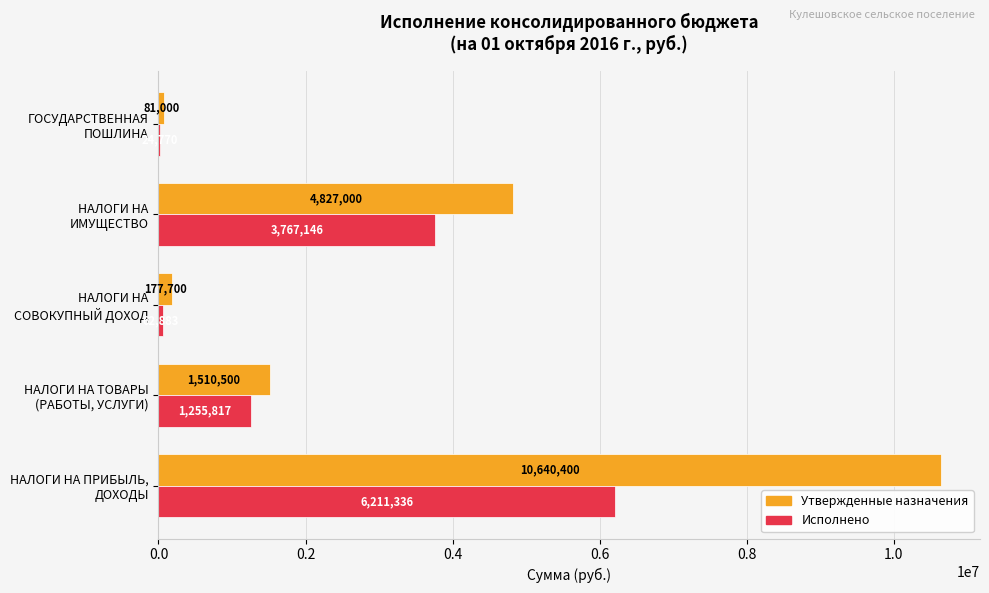

Which series has the largest total across all categories?

Утвержденные назначения